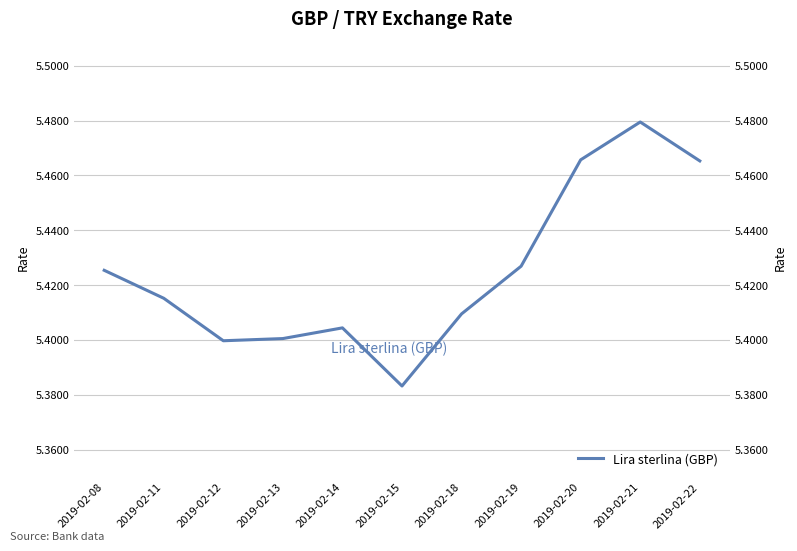

How many series are shown in this chart?

1